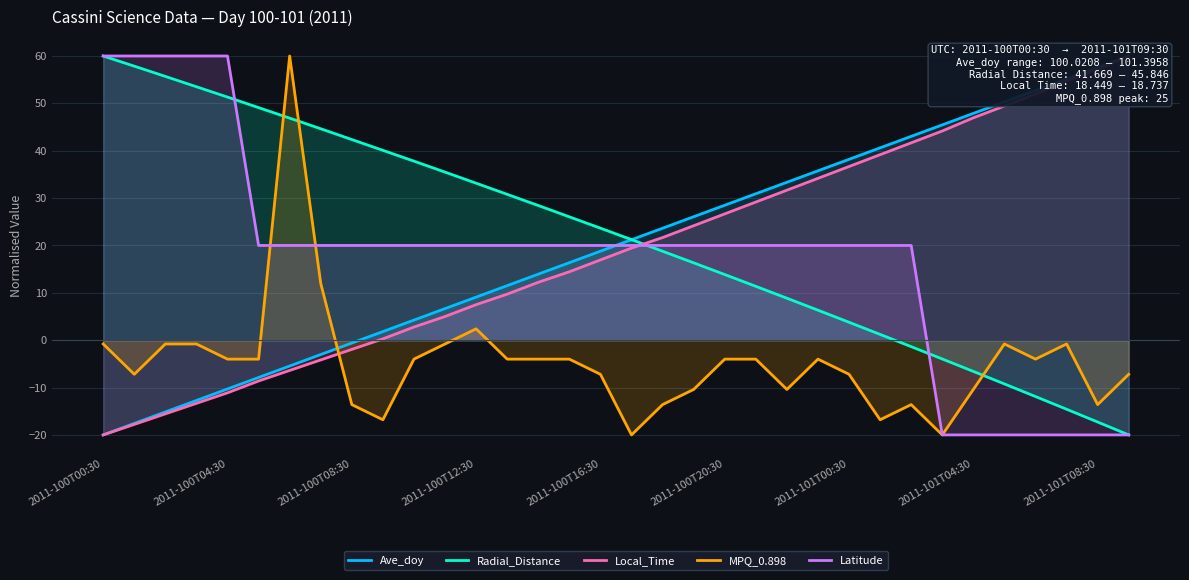

The Latitude series shows -26.7 at 2011-101T04:30. True or false?

False